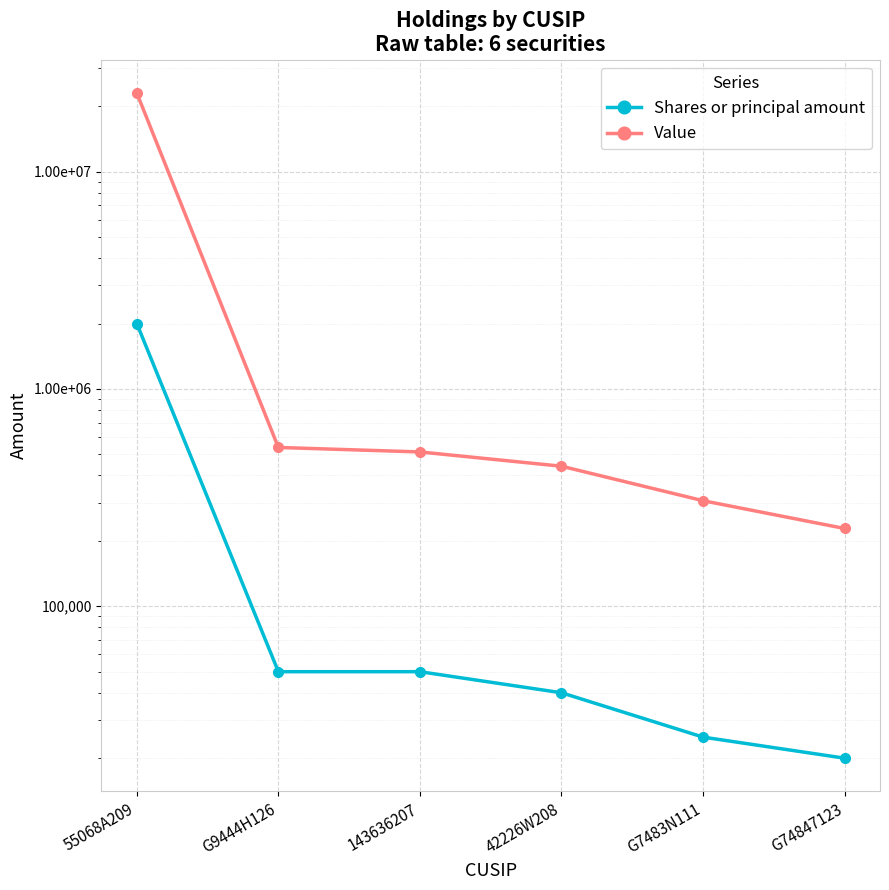

Between 143636207 and 42226W208, which is larger?

143636207